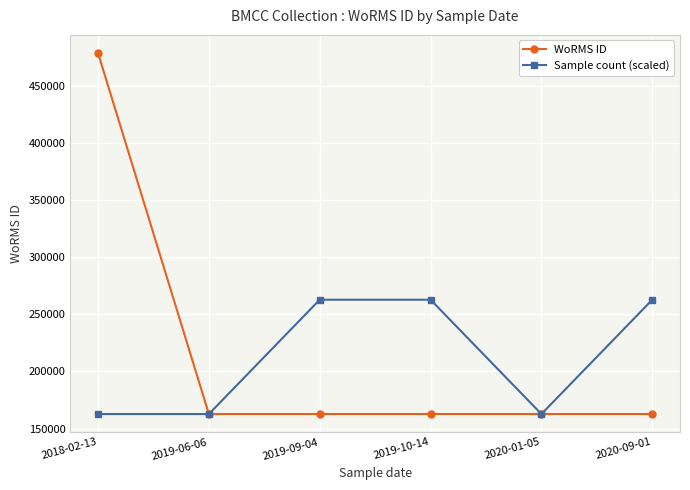

True or false: WoRMS ID and Sample count (scaled) intersect in this chart.

True